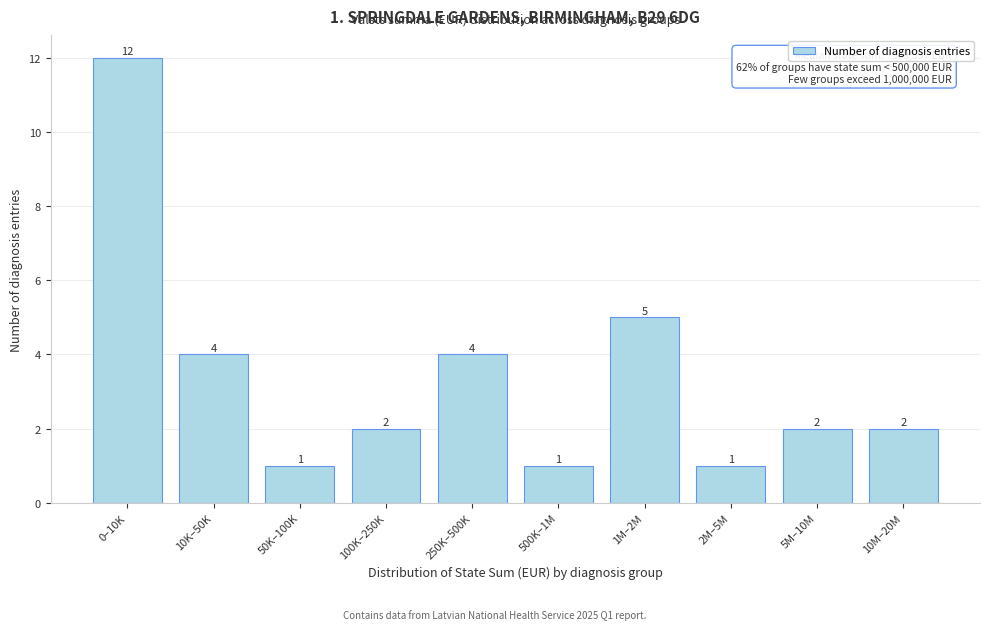

Reading left to right, list all the values displayed in this chart.

0–10K=12	10K–50K=4	50K–100K=1	100K–250K=2	250K–500K=4	500K–1M=1	1M–2M=5	2M–5M=1	5M–10M=2	10M–20M=2